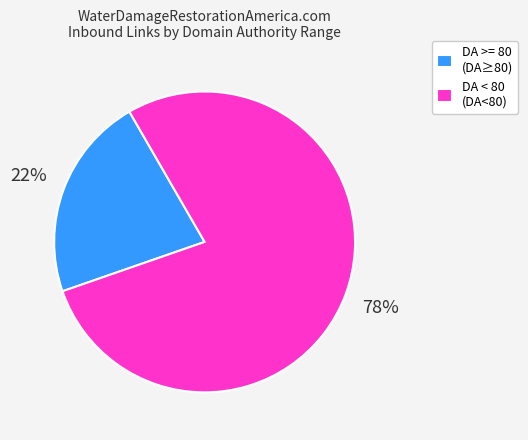

Is there a majority slice in this chart?

Yes